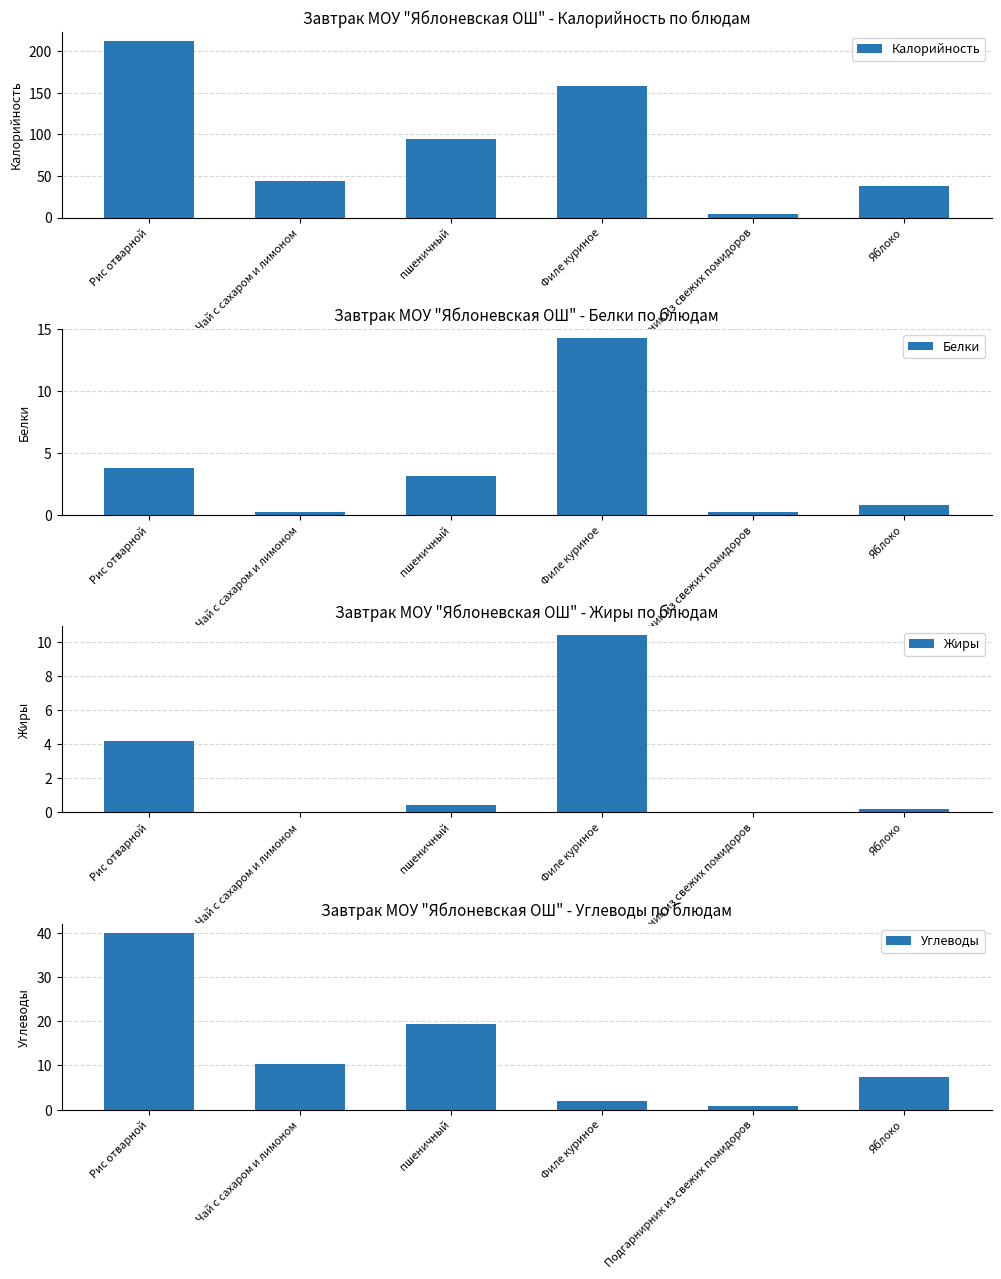

What is the label of the 4th bar from the right?

пшеничный